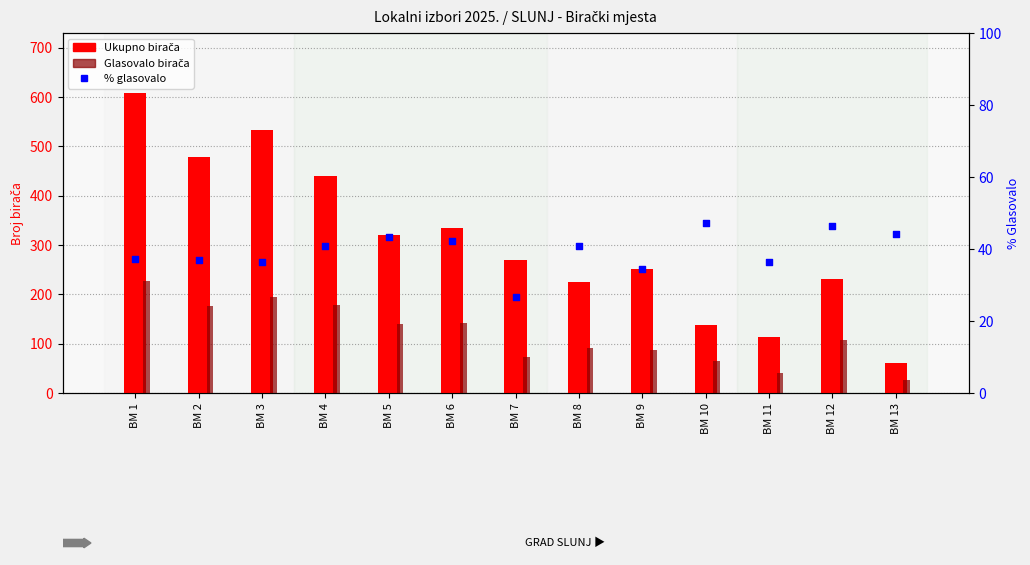

What are all the series names shown in the legend?

Ukupno birača, Glasovalo birača, % glasovalo